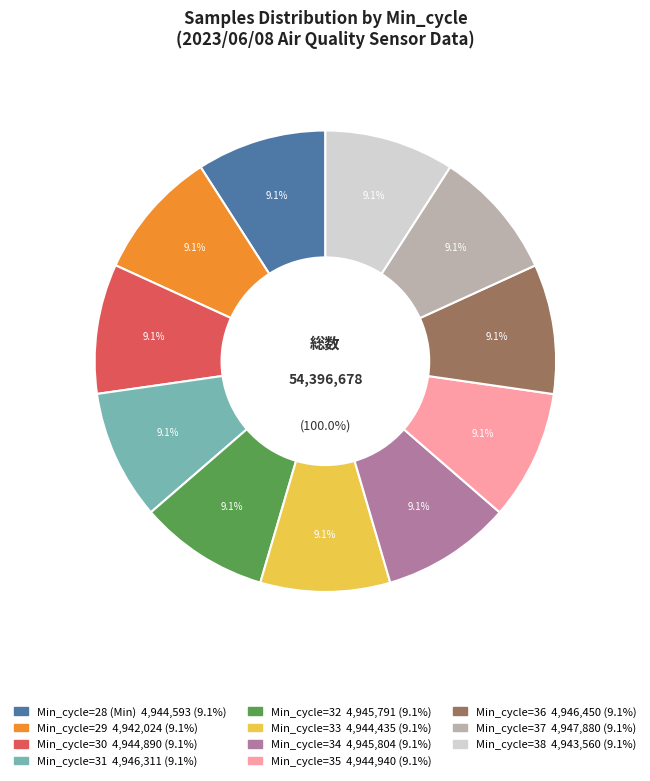

Approximately how many times larger is the value at 35 compared to 33?

1.0